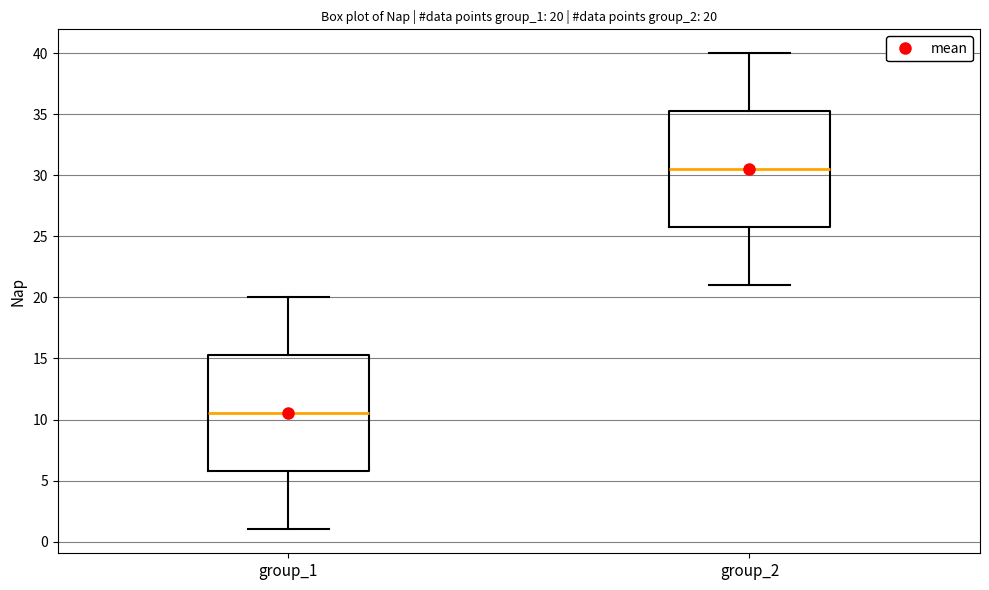

Which box has the highest median line?

group_2